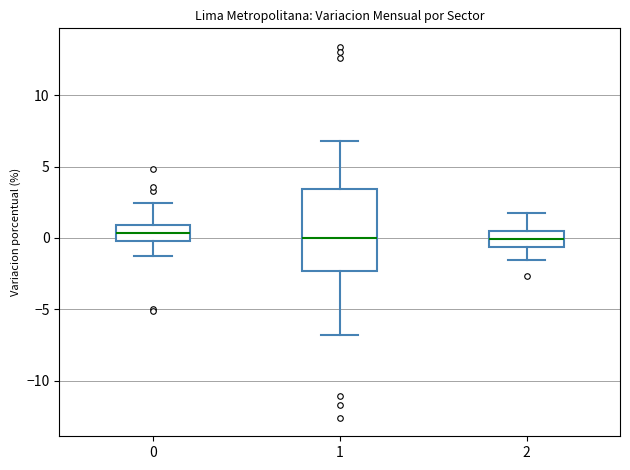

Reading left to right, read every box against the y-axis: the position of its median line, the range the box covers, and the ends of its whiskers. The values are not printed on the chart, so give them approximately, as read against the axis.

0: median 0.5, box 0.0 to 1.0, whiskers -1.5 to 2.5
1: median 0.0, box -2.5 to 3.5, whiskers -7.0 to 7.0
2: median 0.0, box -0.5 to 0.5, whiskers -1.5 to 1.5